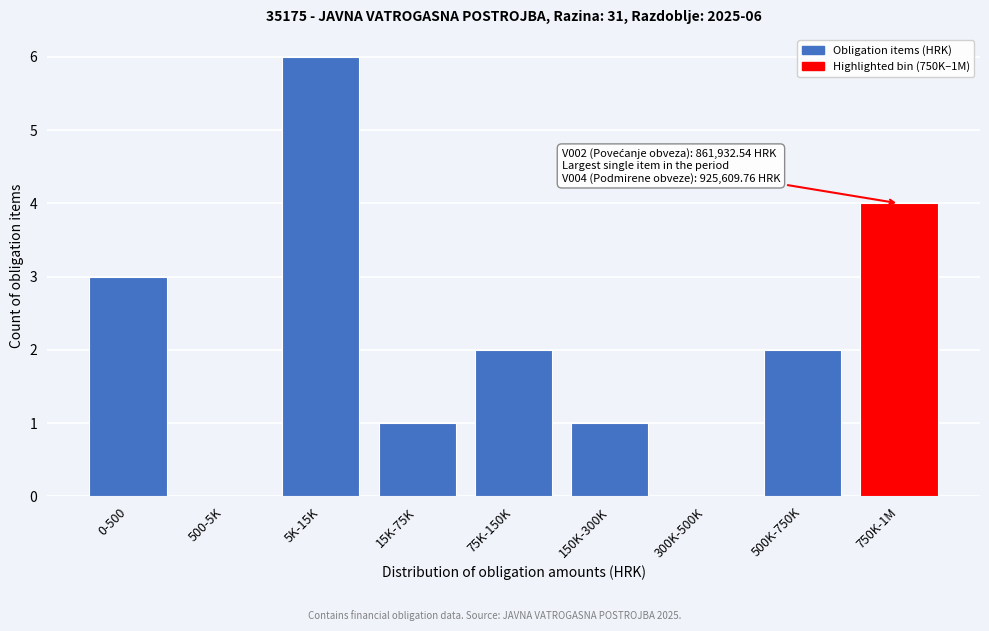

Reading left to right, transcribe all the data shown in this chart.

0-500=3	500-5K=0	5K-15K=6	15K-75K=1	75K-150K=2	150K-300K=1	300K-500K=0	500K-750K=2	750K-1M=4